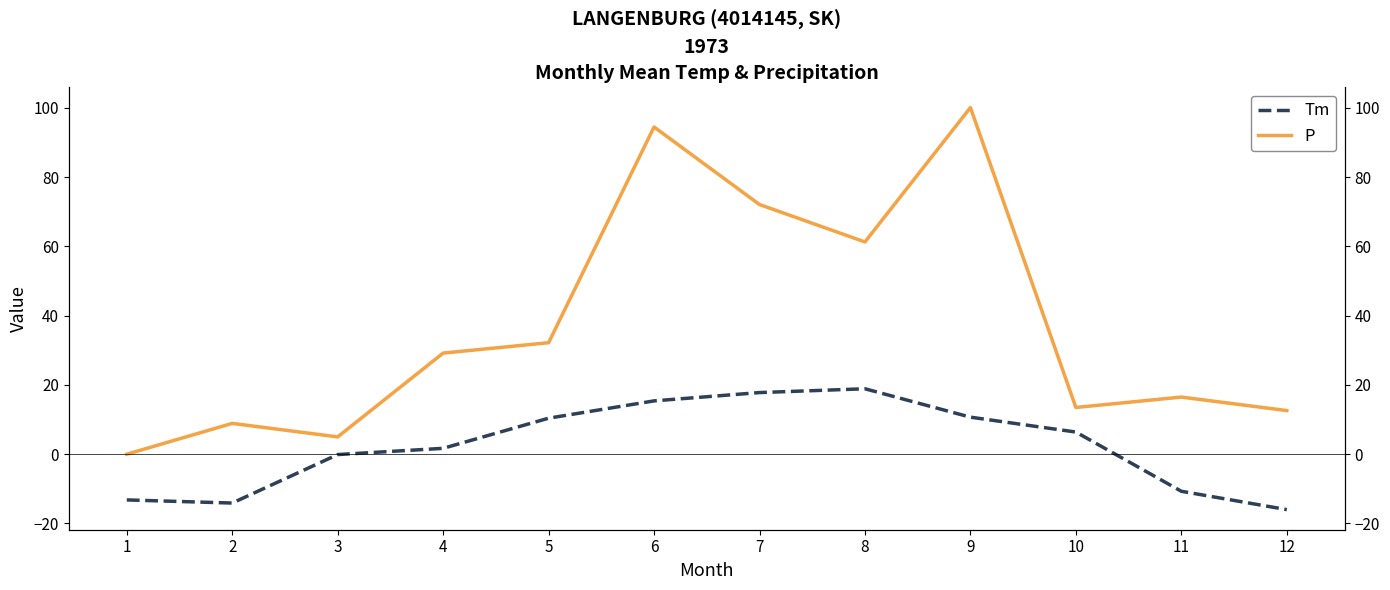

What is the spread (max minus min) of values at 8?

42.4